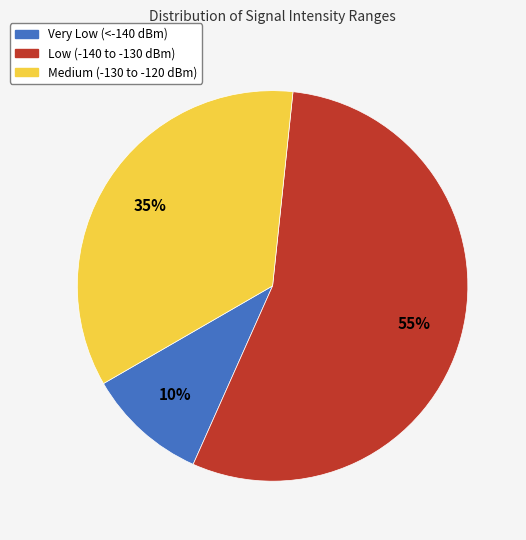

How many segments does this pie chart have?

3